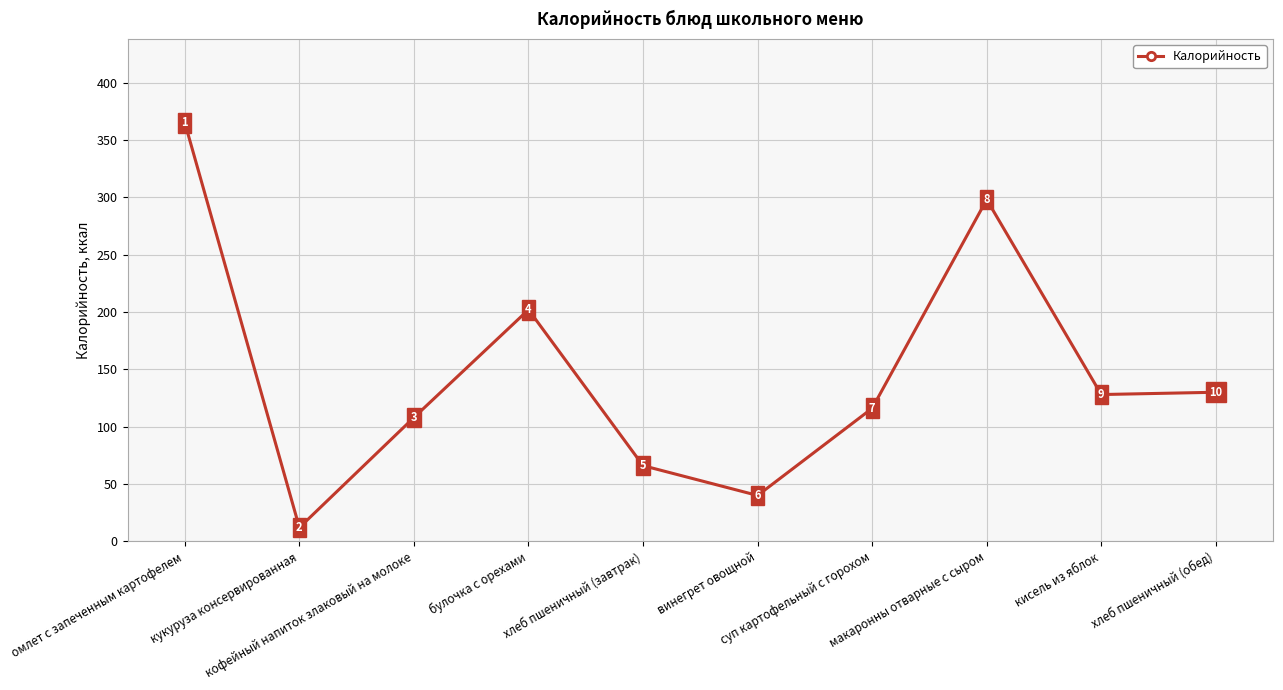

What is the difference between the values at суп картофельный с горохом and омлет с запеченным картофелем?

249